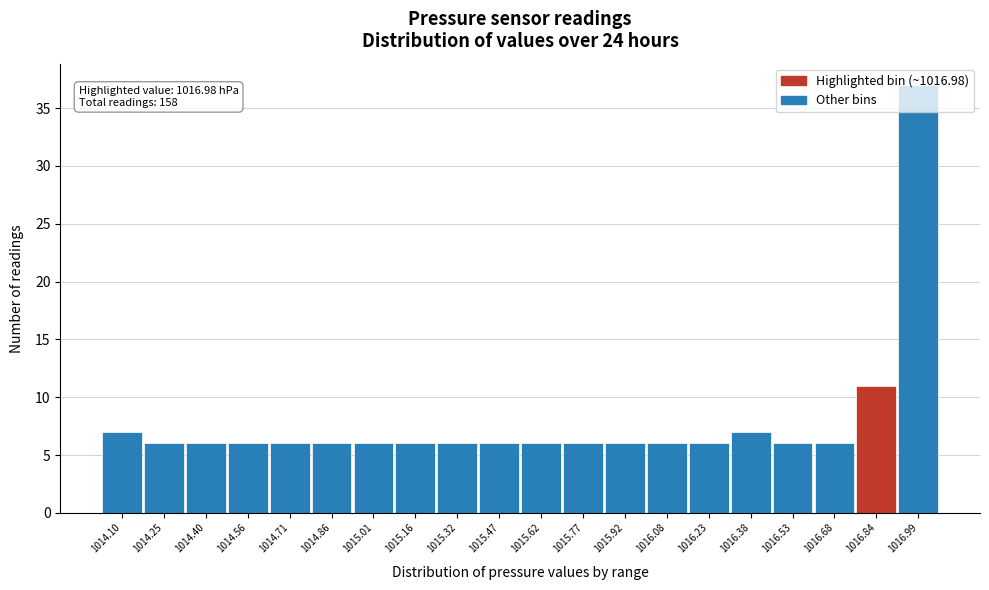

What is the difference between the second highest and minimum values?

5